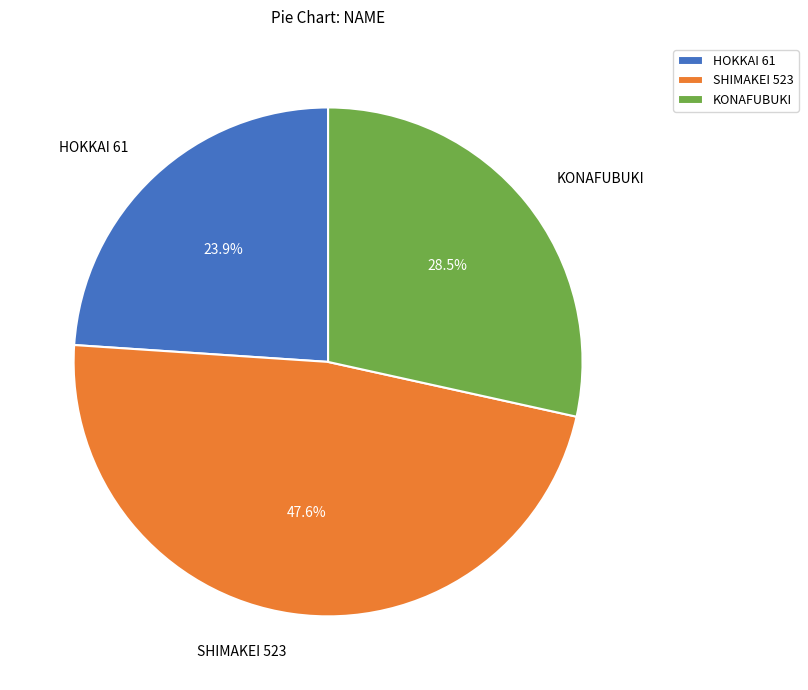

To the nearest percent, what is the difference between the SHIMAKEI 523 and HOKKAI 61 slice percentages?

24%